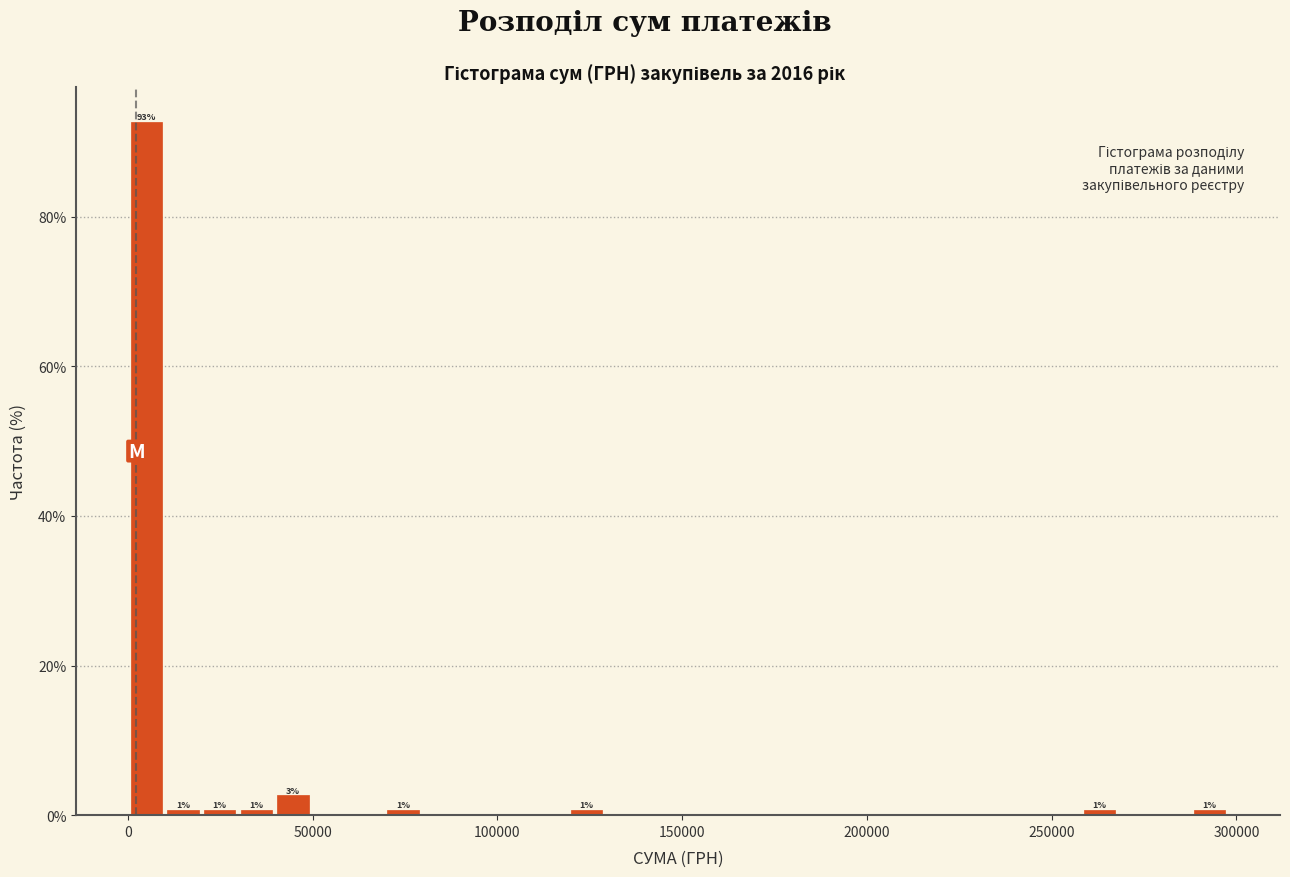

Around what value on the x-axis is the tallest bar? Give the approximate position of its centre, as read against the axis.

5000